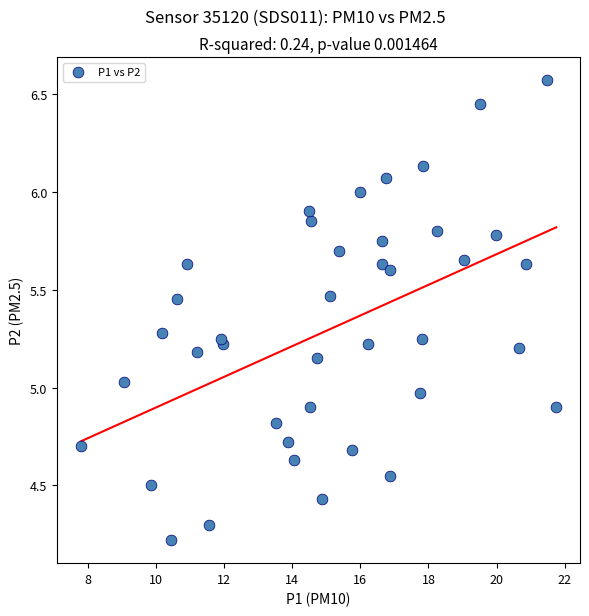

What is the range of X values (max minus min)?

13.9